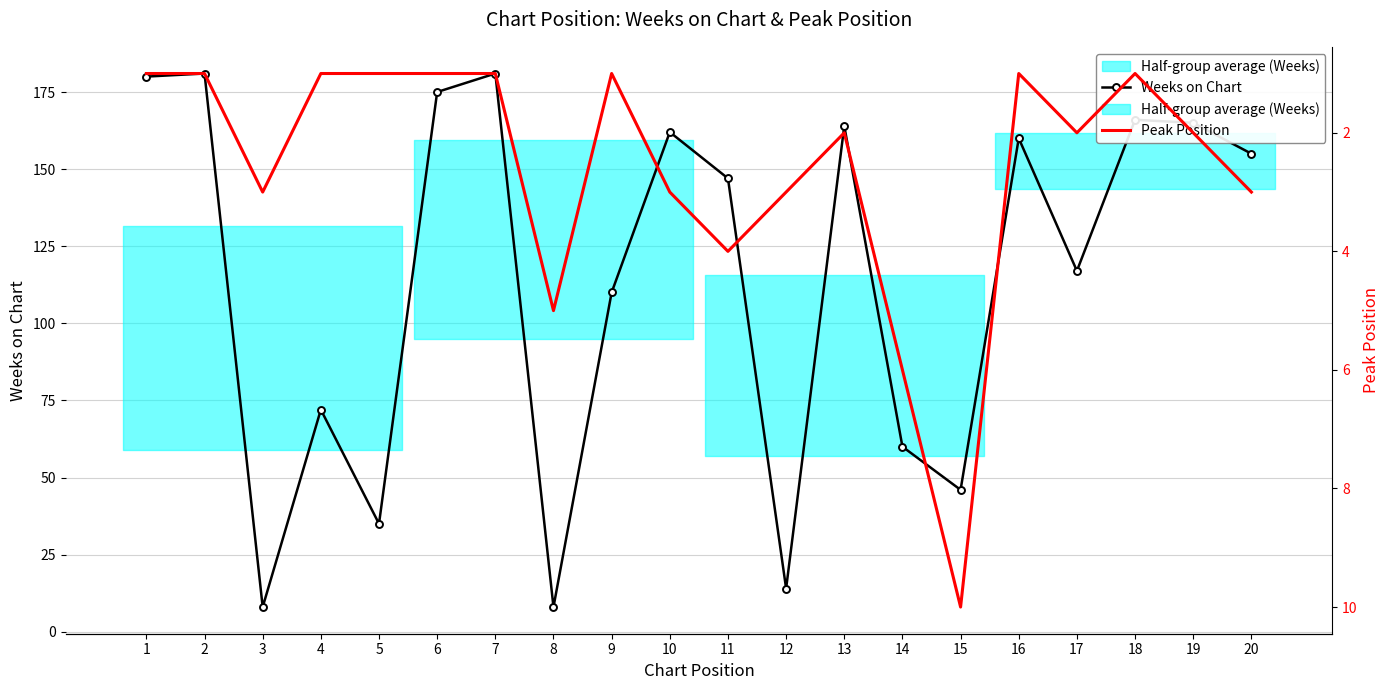

Where is the first local minimum for Weeks on Chart?

3